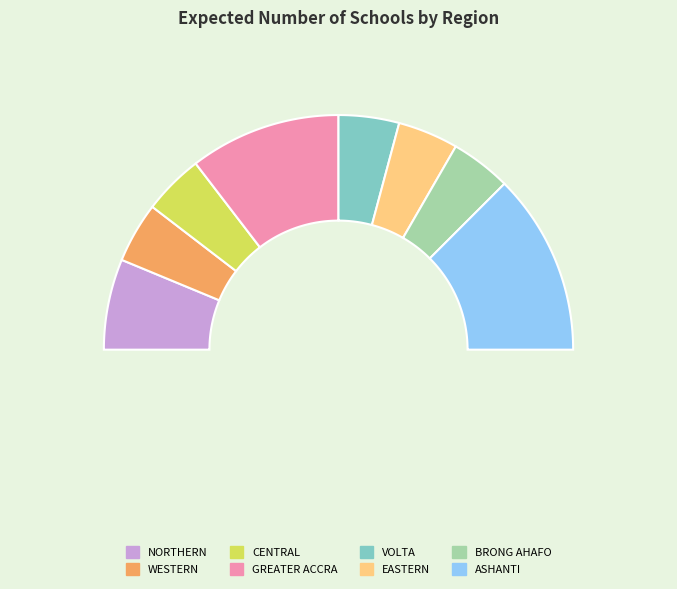

How many slices are in this pie chart?

8